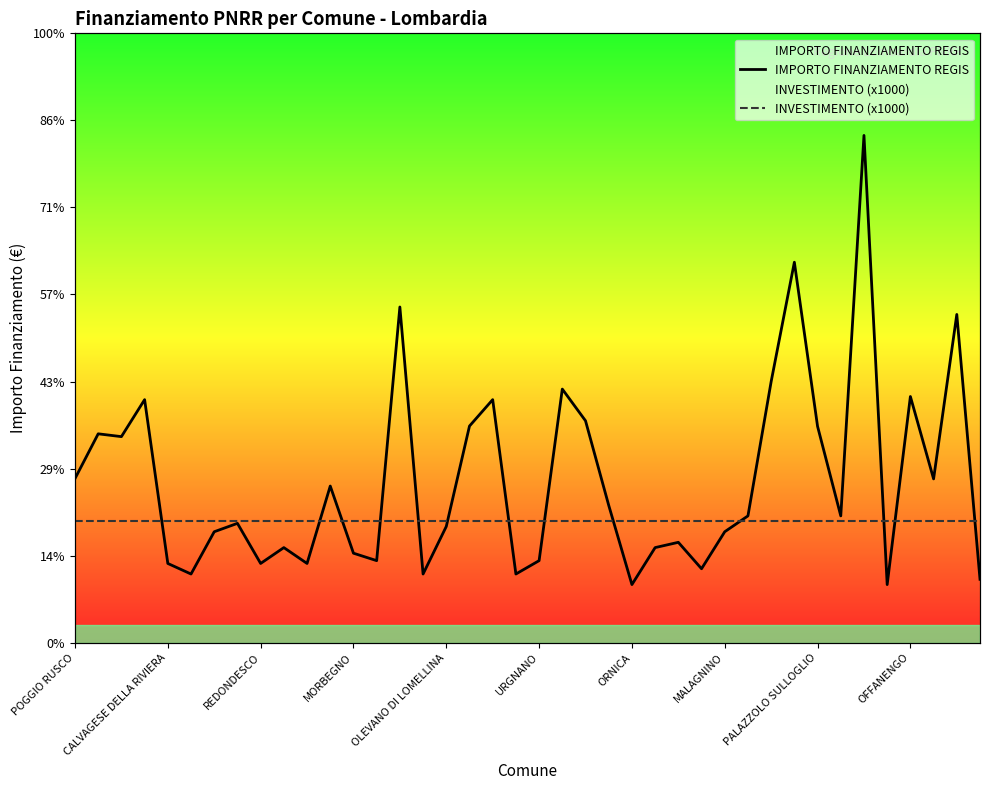

Which category has the highest value in the INVESTIMENTO (x1000) series?

POGGIO RUSCO